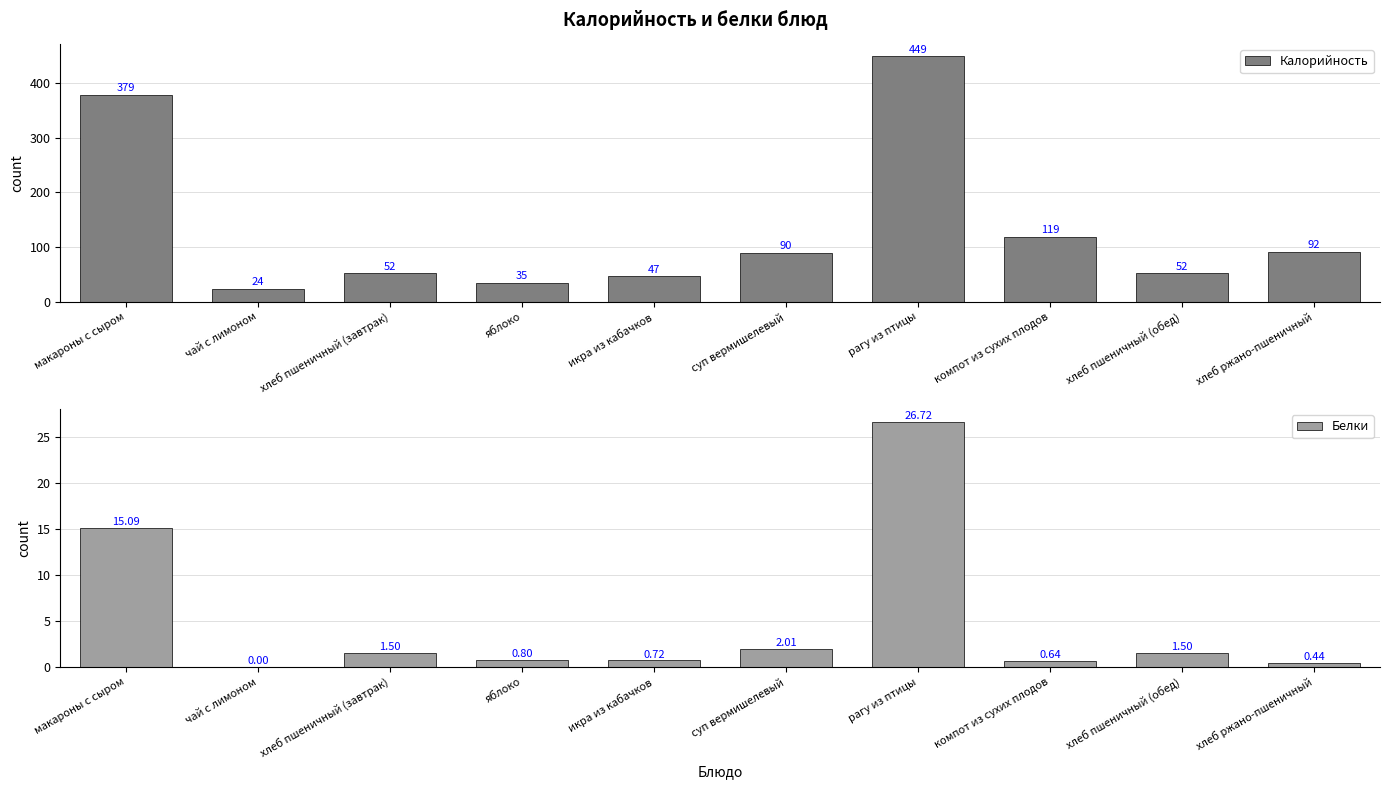

At which label does Белки reach its peak?

рагу из птицы